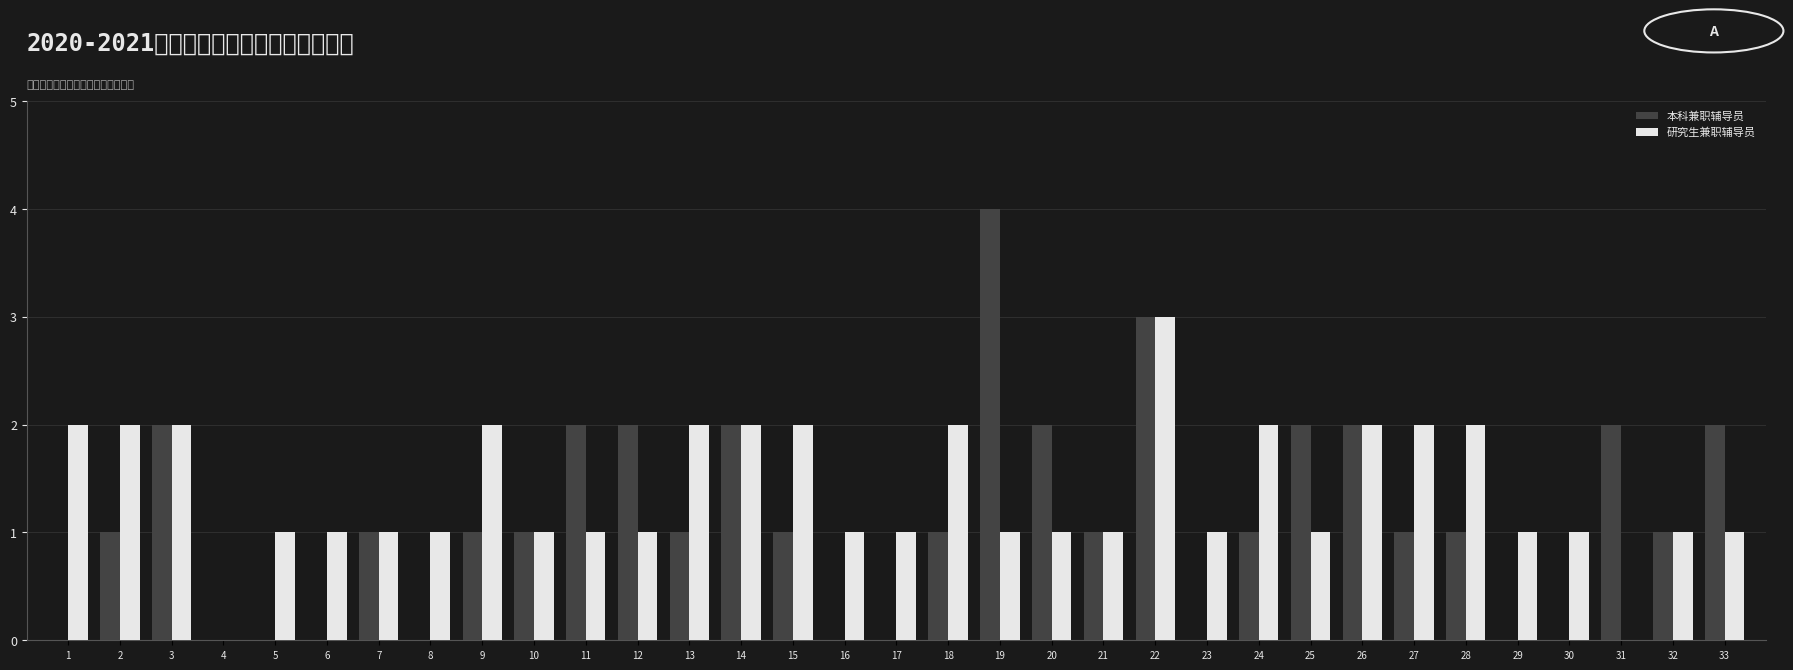

Which series has the largest total across all categories?

研究生兼职辅导员